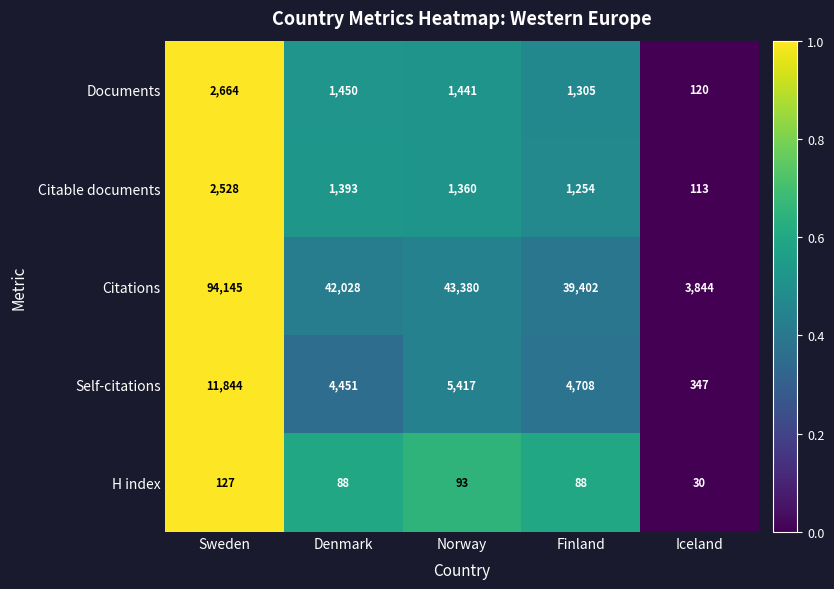

Which series has the largest total across all categories?

Citations